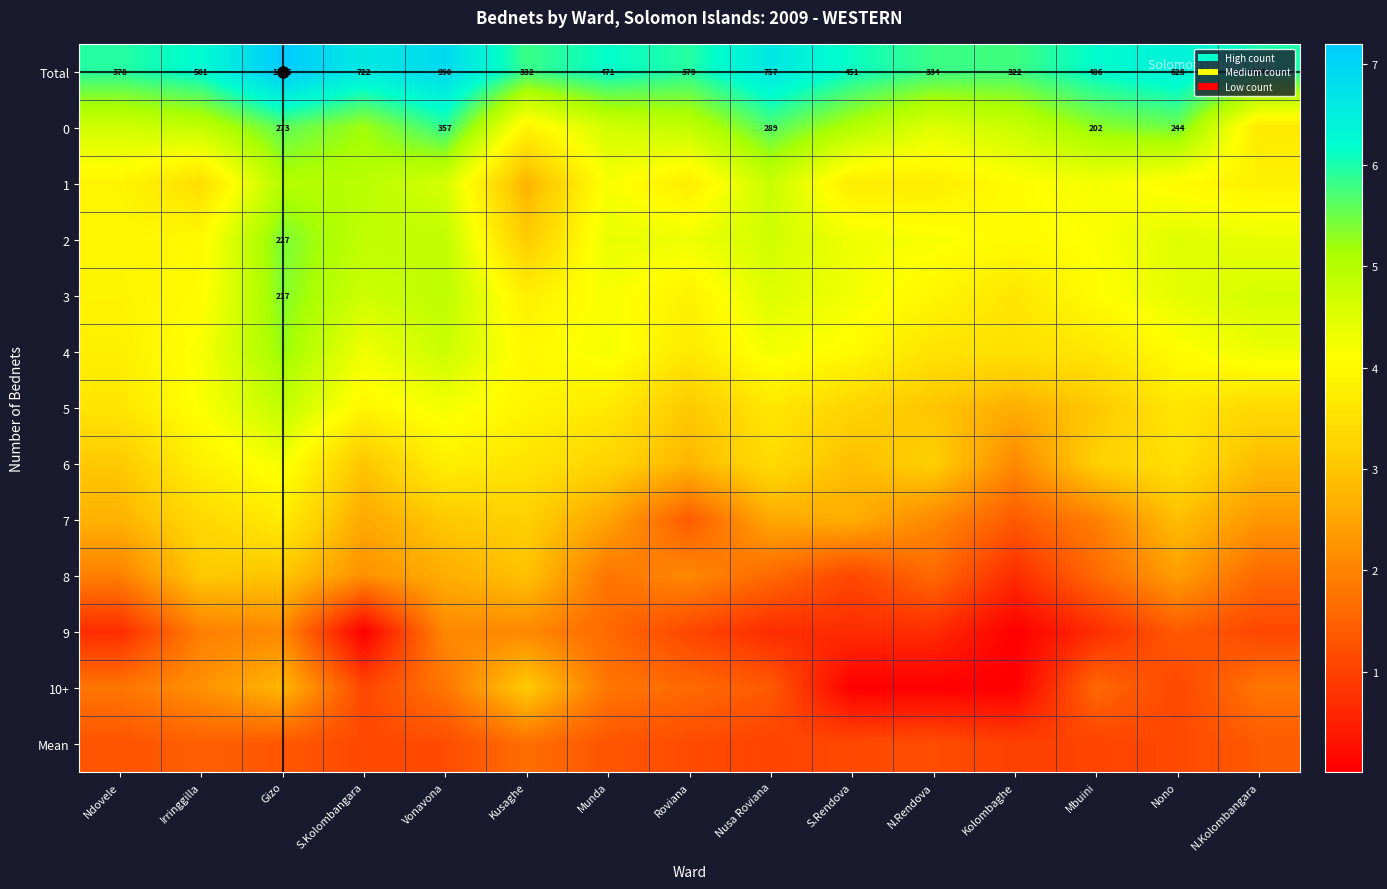

What value does the 0 series have at S.Kolombangara?

5.2